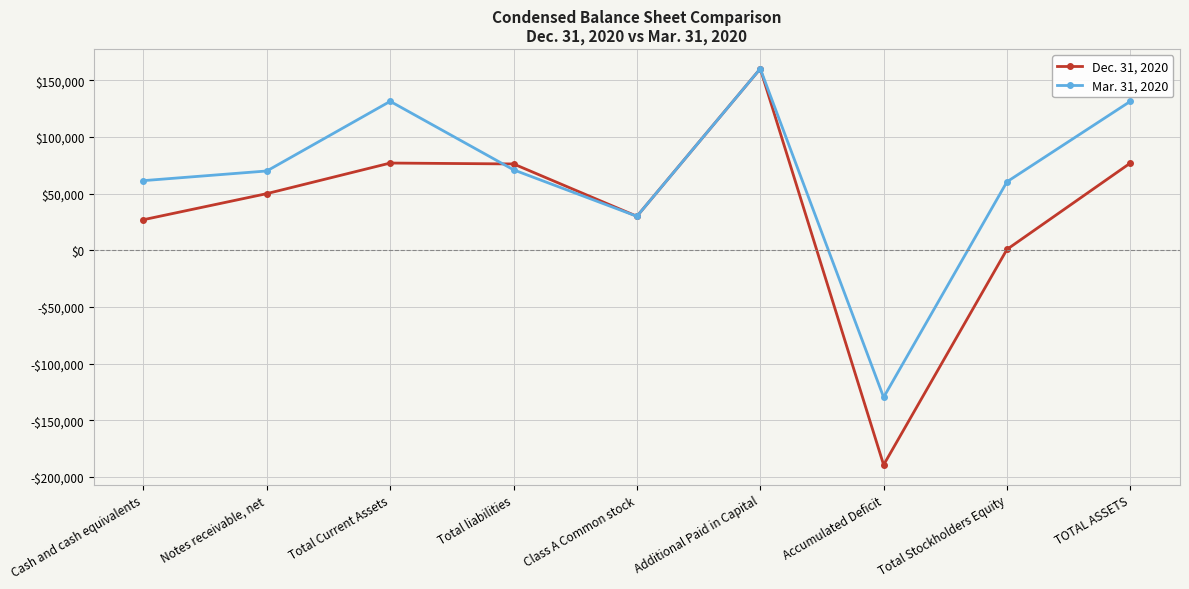

Where does the Dec. 31, 2020 series first go above 50000?

Total Current Assets